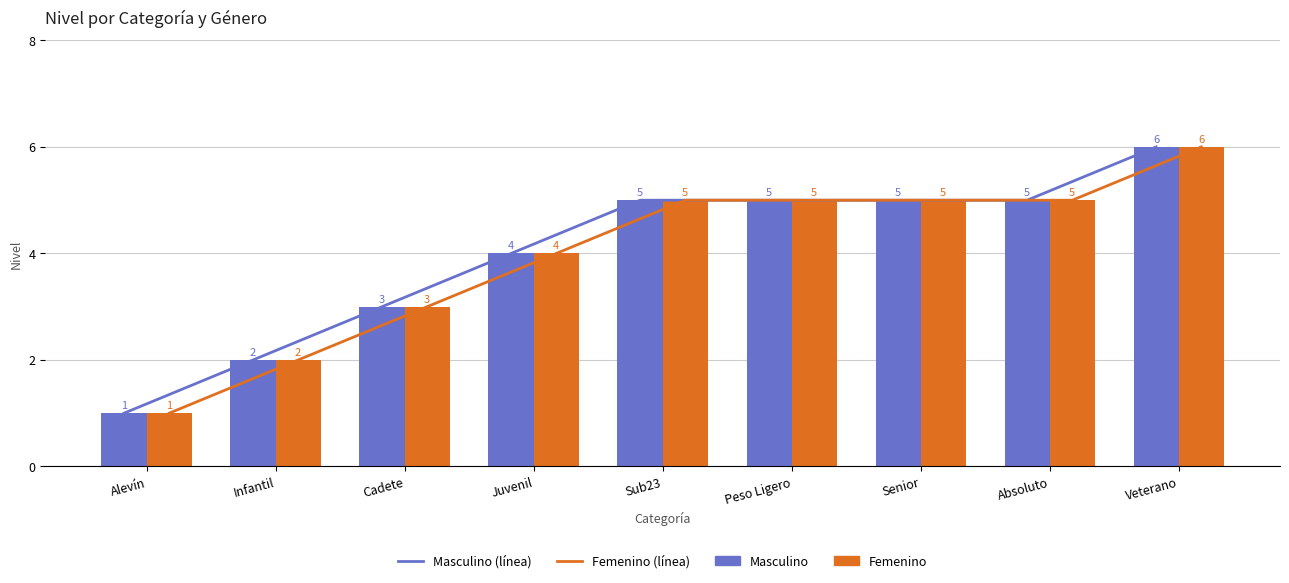

What is the average value of the Masculino (línea) series?

4